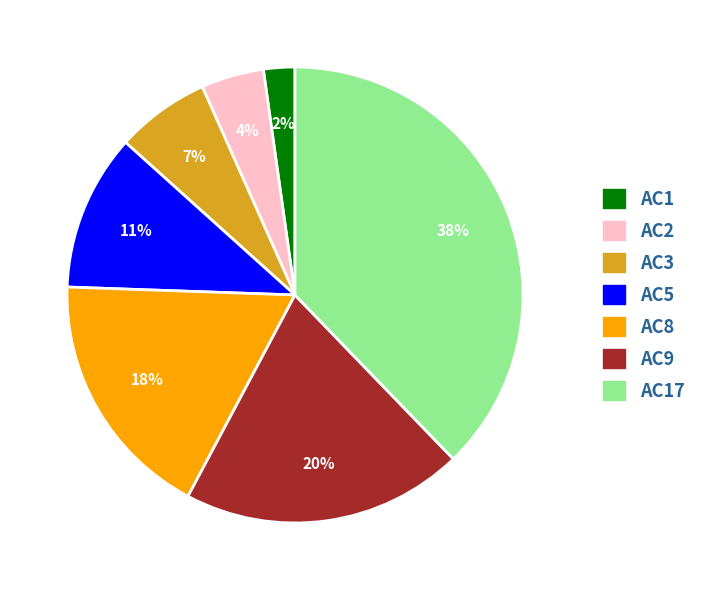

To the nearest percent, what is the average slice percentage?

14%